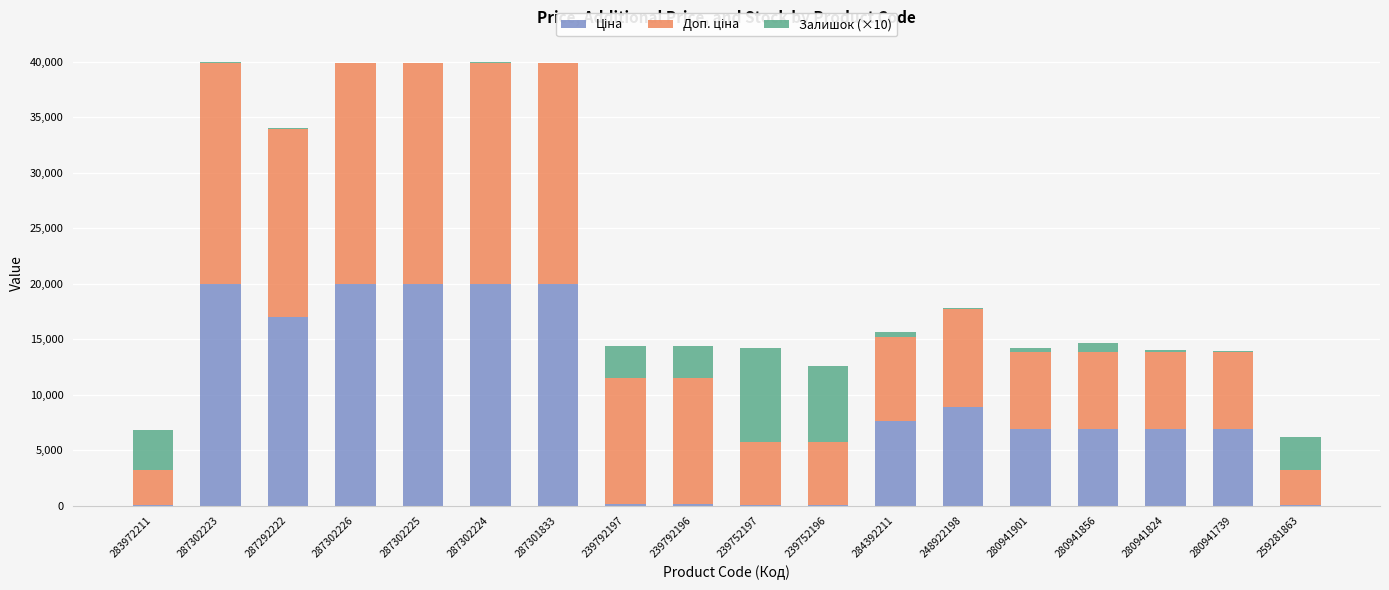

Where is Ціна nearest to the value 9997?

248922198